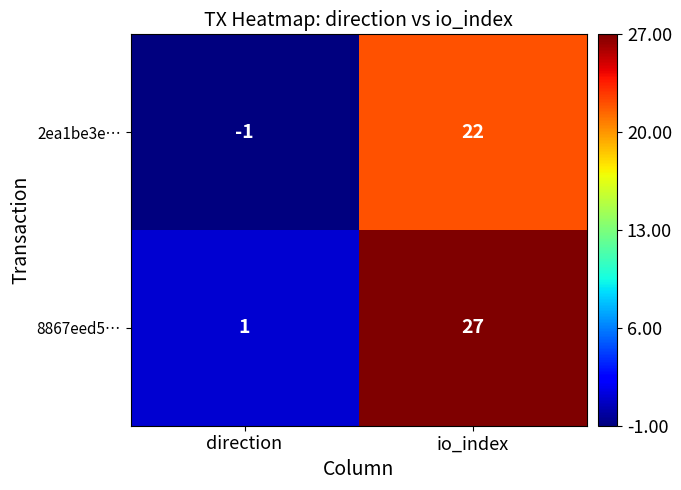

The 8867eed5… series shows 14 at io_index. True or false?

False